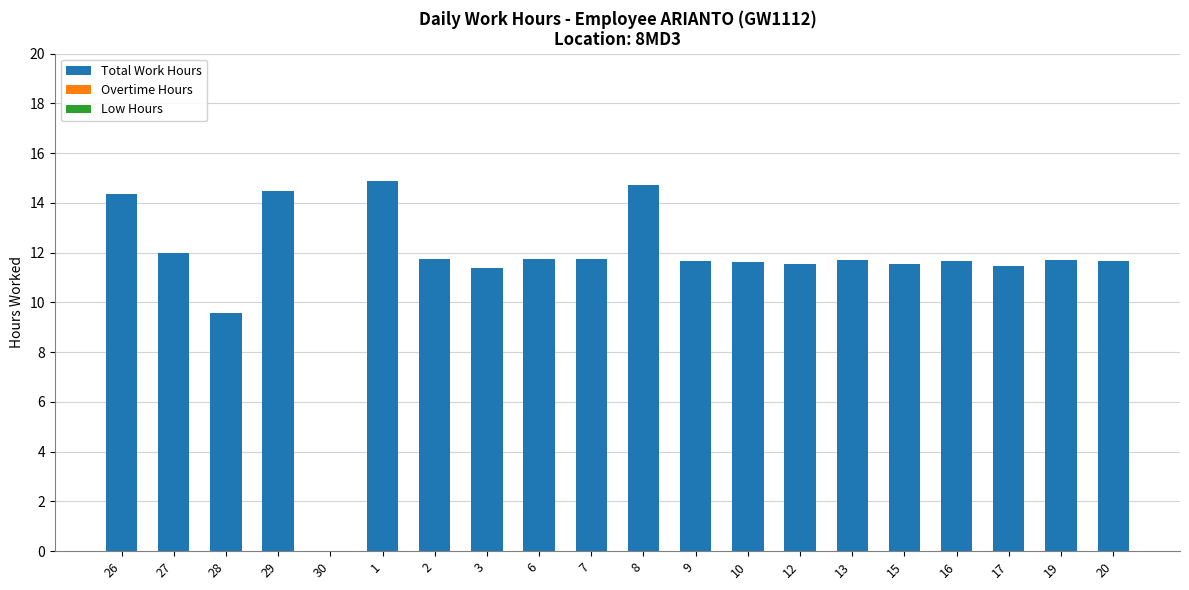

What is the maximum value shown in the chart?

14.9